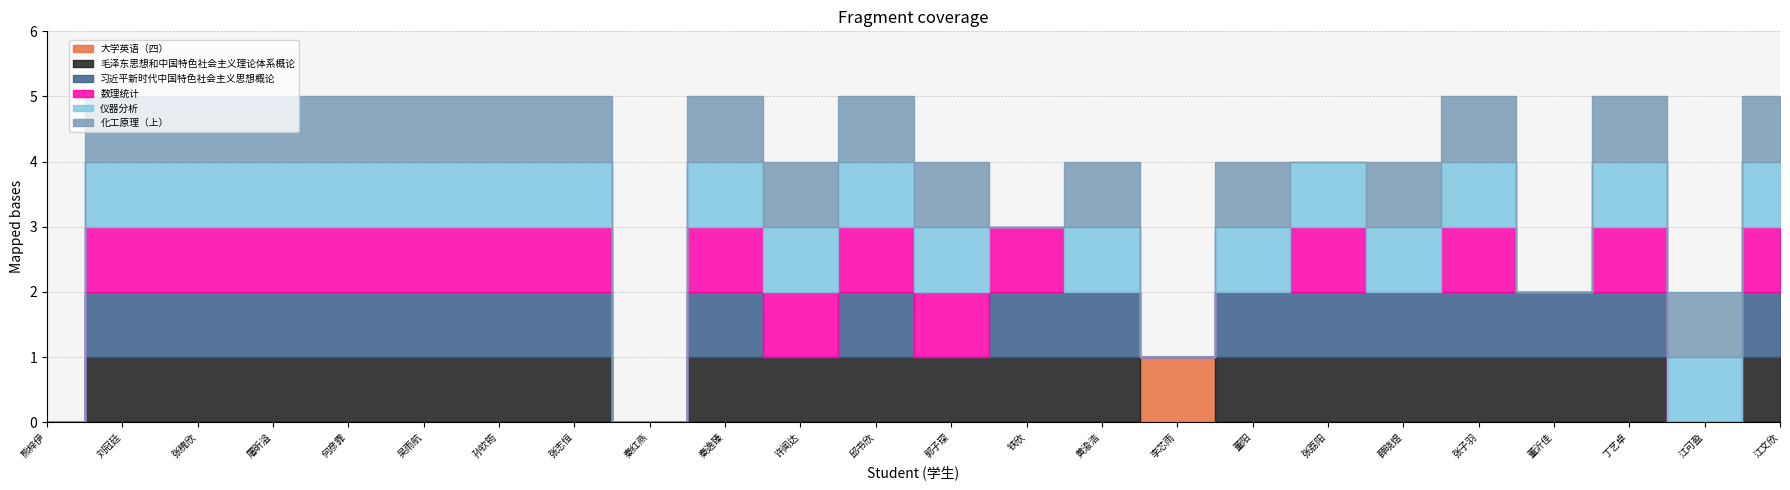

At which category does 化工原理（上） reach its first local valley?

秦红燕